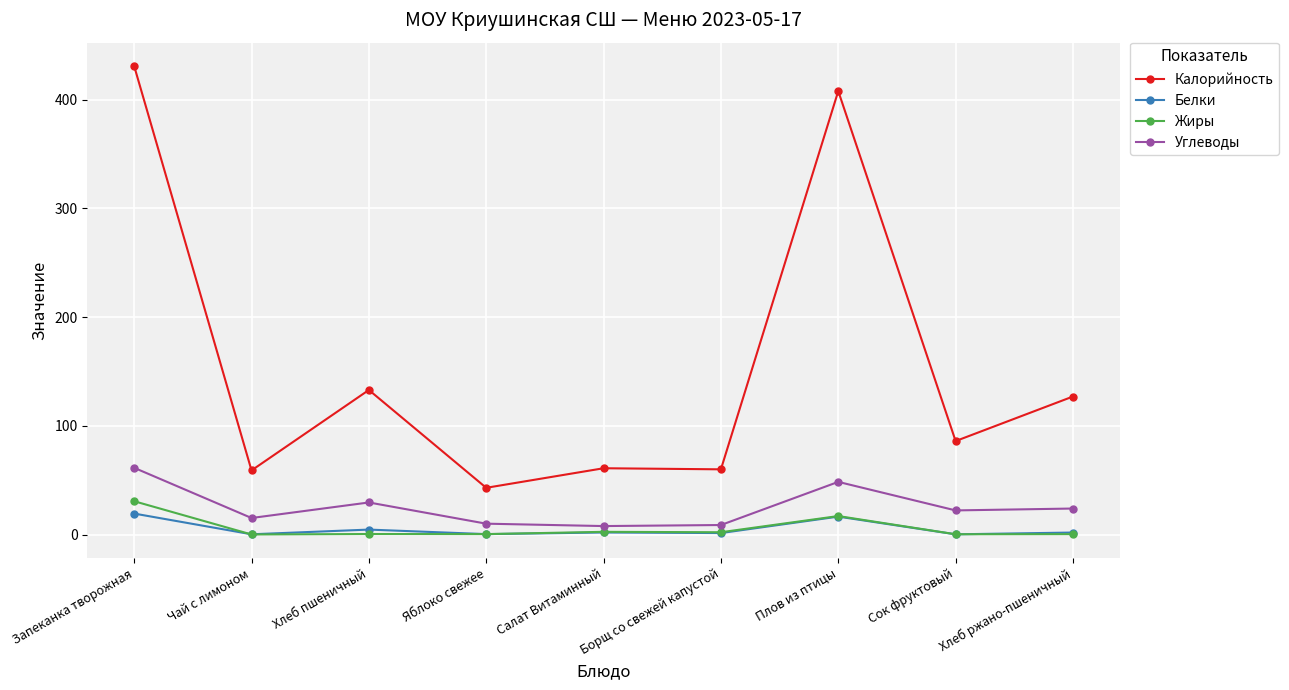

Is it true that Углеводы equals 29.5 at Хлеб пшеничный?

True